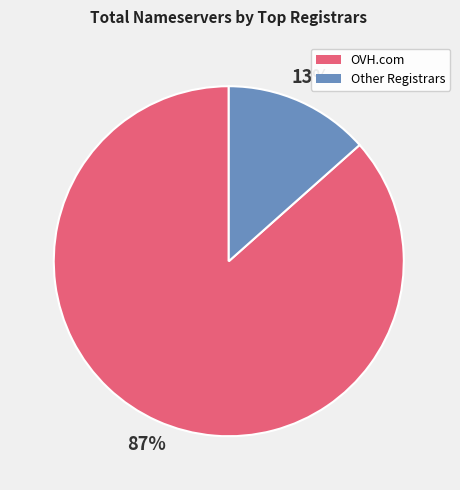

How many segments does this pie chart have?

2